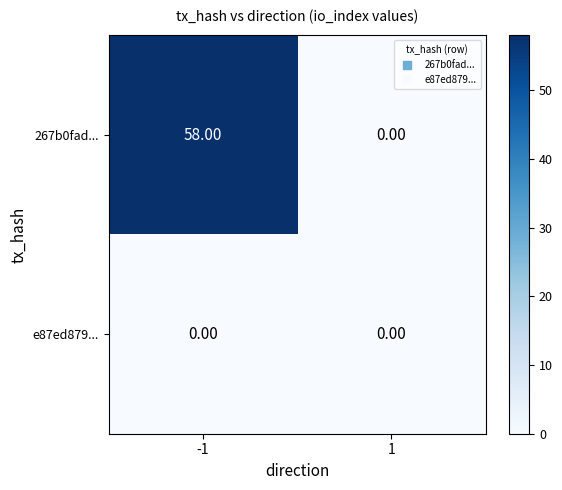

Which series has the widest spread of values?

267b0fad...